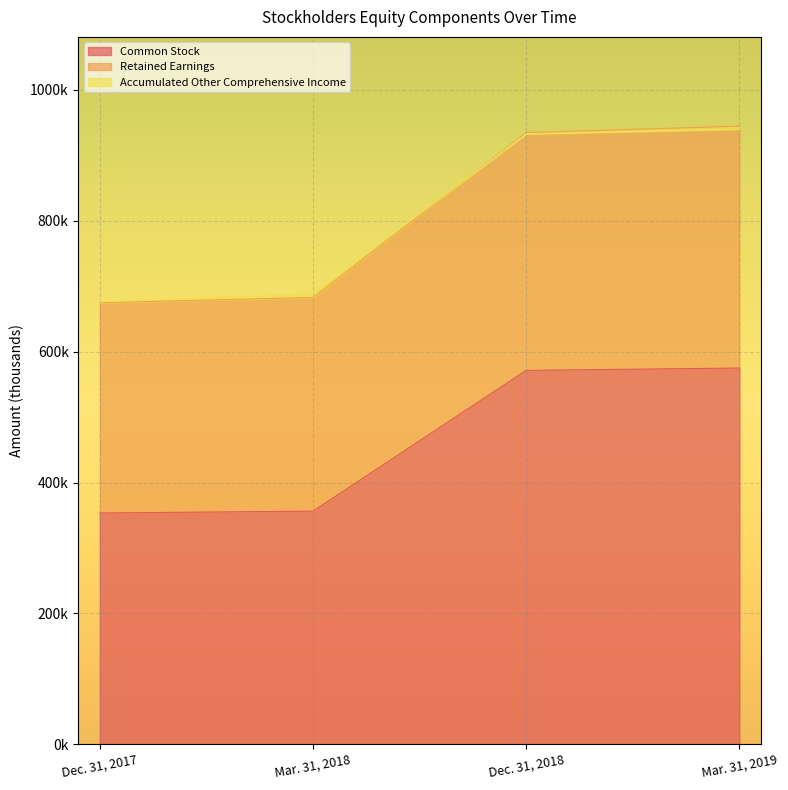

Is the value of Retained Earnings at Mar. 31, 2019 greater than the value of Common Stock at Mar. 31, 2019?

Yes